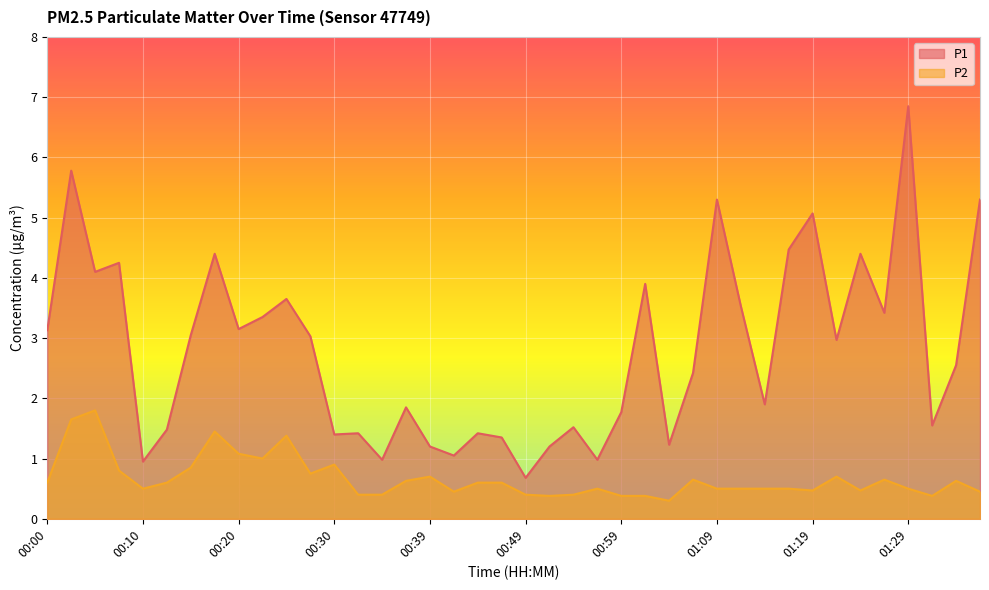

Reading left to right, what are all the values shown in this chart?

P1: 00:00=3.1	00:02=5.8	00:05=4.1	00:07=4.2	00:10=0.9	00:12=1.5	00:15=3.0	00:17=4.4	00:20=3.1	00:22=3.4	00:25=3.6	00:27=3.0	00:30=1.4	00:32=1.4	00:35=1.0	00:37=1.9	00:39=1.2	00:42=1.1	00:44=1.4	00:47=1.4	00:49=0.7	00:52=1.2	00:54=1.5	00:57=1.0	00:59=1.8	01:02=3.9	01:04=1.2	01:07=2.4	01:09=5.3	01:12=3.5	01:14=1.9	01:17=4.5	01:19=5.1	01:22=3.0	01:24=4.4	01:26=3.4	01:29=6.8	01:31=1.6	01:34=2.5	01:36=5.3
P2: 00:00=0.6	00:02=1.6	00:05=1.8	00:07=0.8	00:10=0.5	00:12=0.6	00:15=0.8	00:17=1.4	00:20=1.1	00:22=1.0	00:25=1.4	00:27=0.8	00:30=0.9	00:32=0.4	00:35=0.4	00:37=0.6	00:39=0.7	00:42=0.5	00:44=0.6	00:47=0.6	00:49=0.4	00:52=0.4	00:54=0.4	00:57=0.5	00:59=0.4	01:02=0.4	01:04=0.3	01:07=0.7	01:09=0.5	01:12=0.5	01:14=0.5	01:17=0.5	01:19=0.5	01:22=0.7	01:24=0.5	01:26=0.7	01:29=0.5	01:31=0.4	01:34=0.6	01:36=0.5